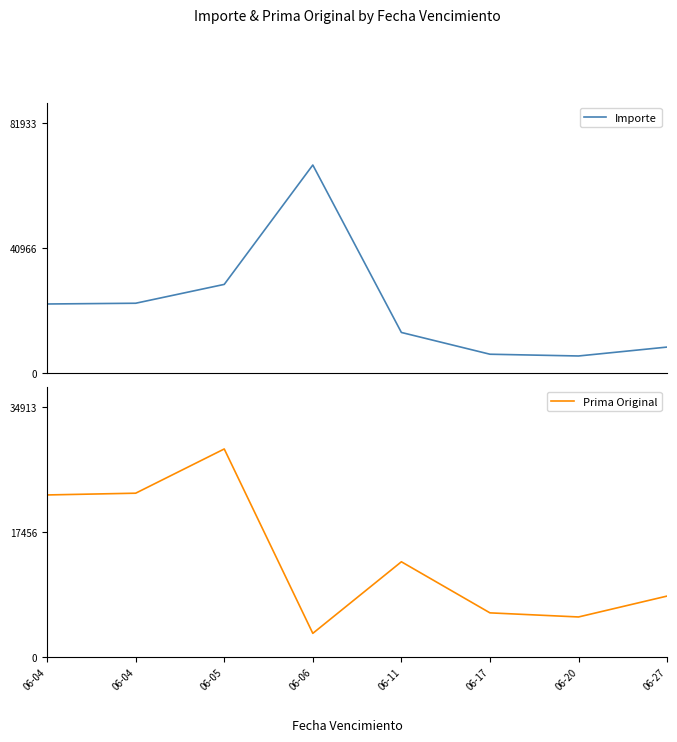

What is the value of the Importe point at the 3rd from the left?

29094.3